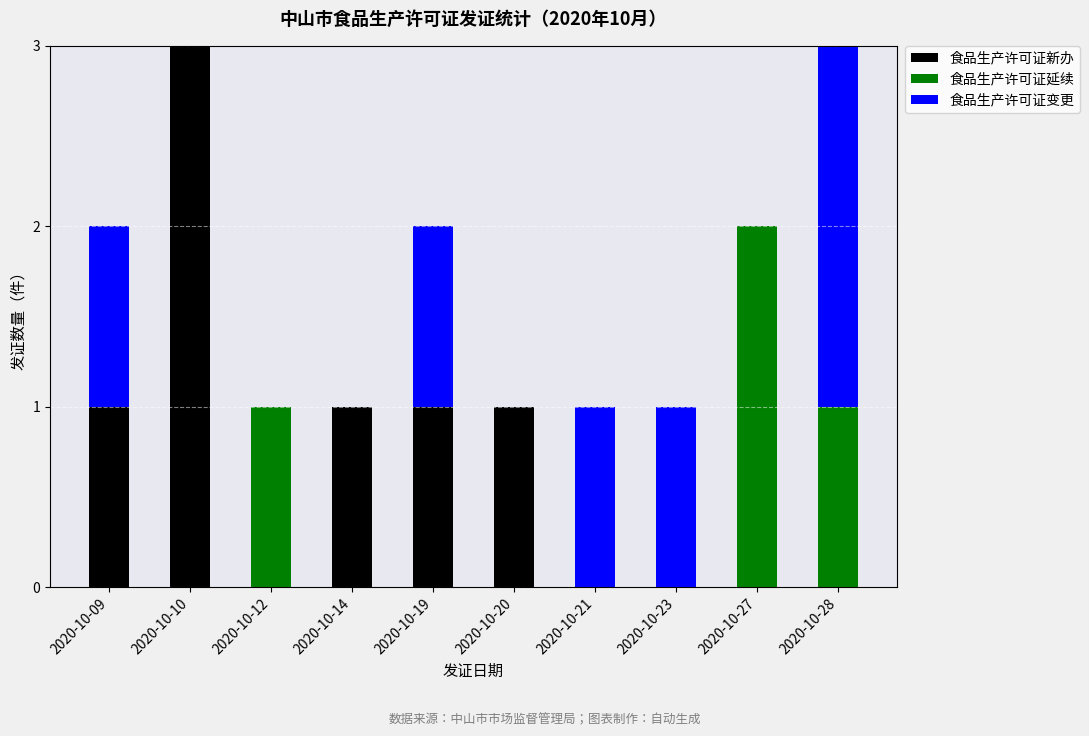

What is the sum of the 食品生产许可证新办 values at 2020-10-19 and 2020-10-20?

2